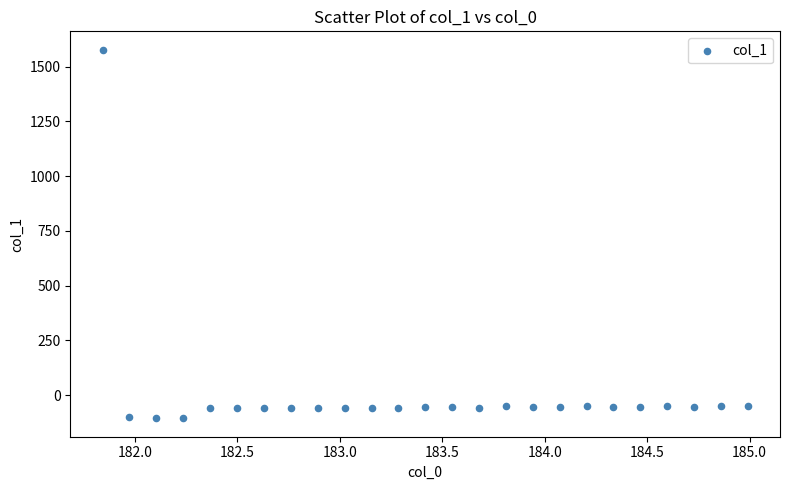

What is the range of Y values (max minus min)?

1683.8